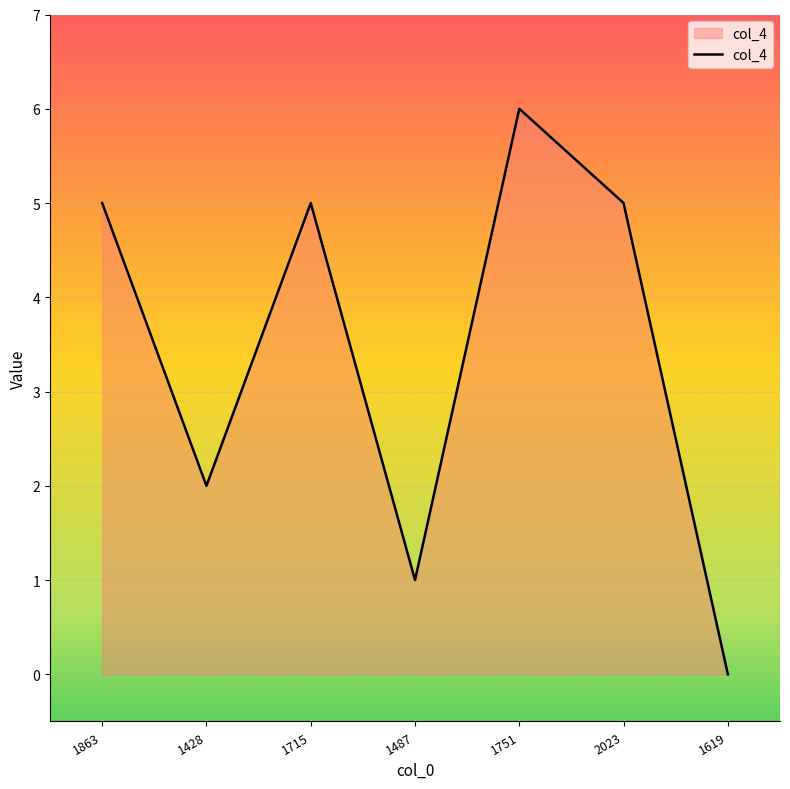

What is the average value?

3